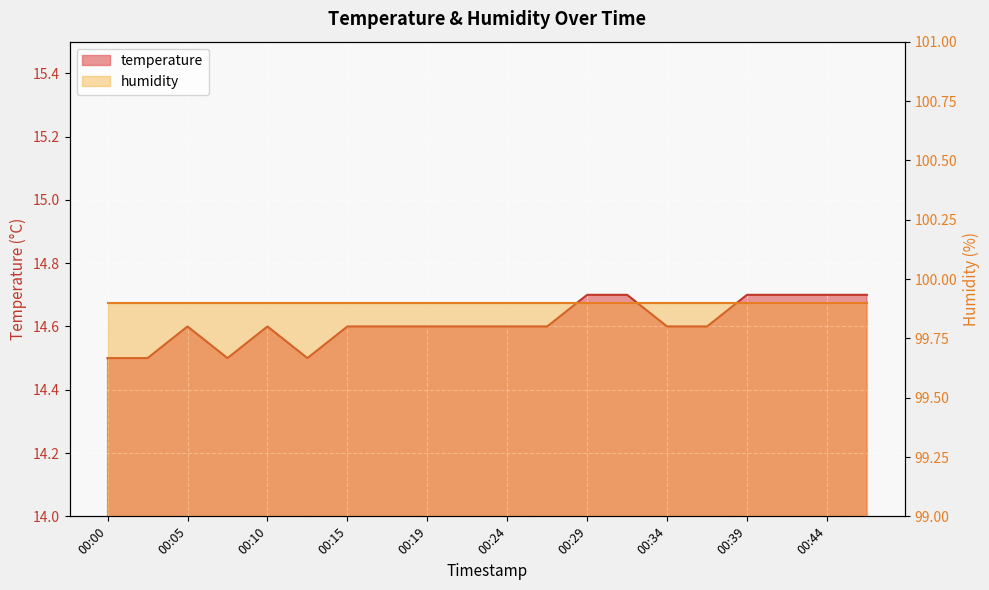

What is the change in value from 00:12 to 00:22?

+0.1